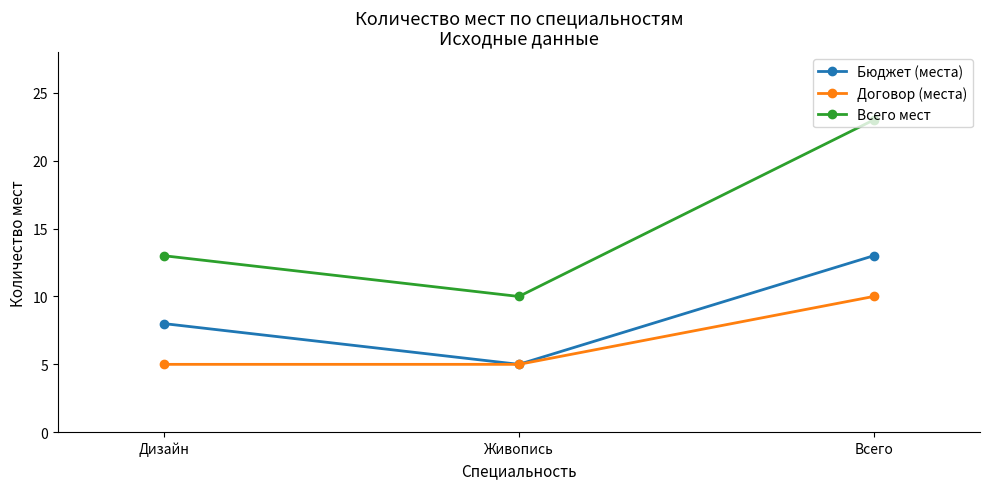

The Бюджет (места) series shows 4 at Дизайн. True or false?

False